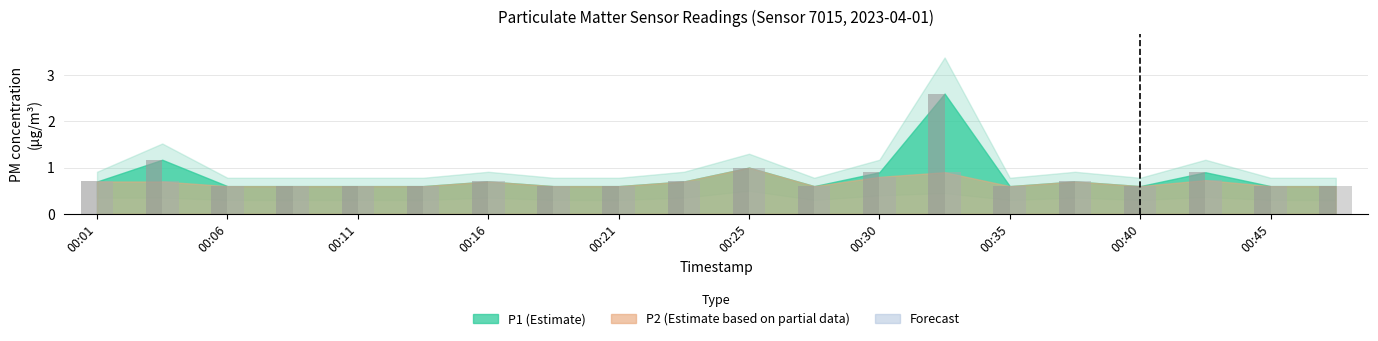

Reading left to right, transcribe all the data shown in this chart.

P1: 00:01=0.7	00:04=1.2	00:06=0.6	00:08=0.6	00:11=0.6	00:13=0.6	00:16=0.7	00:18=0.6	00:21=0.6	00:23=0.7	00:25=1.0	00:28=0.6	00:30=0.9	00:33=2.6	00:35=0.6	00:38=0.7	00:40=0.6	00:43=0.9	00:45=0.6	00:48=0.6
P2: 00:01=0.7	00:04=0.7	00:06=0.6	00:08=0.6	00:11=0.6	00:13=0.6	00:16=0.7	00:18=0.6	00:21=0.6	00:23=0.7	00:25=1.0	00:28=0.6	00:30=0.8	00:33=0.9	00:35=0.6	00:38=0.7	00:40=0.6	00:43=0.7	00:45=0.6	00:48=0.6